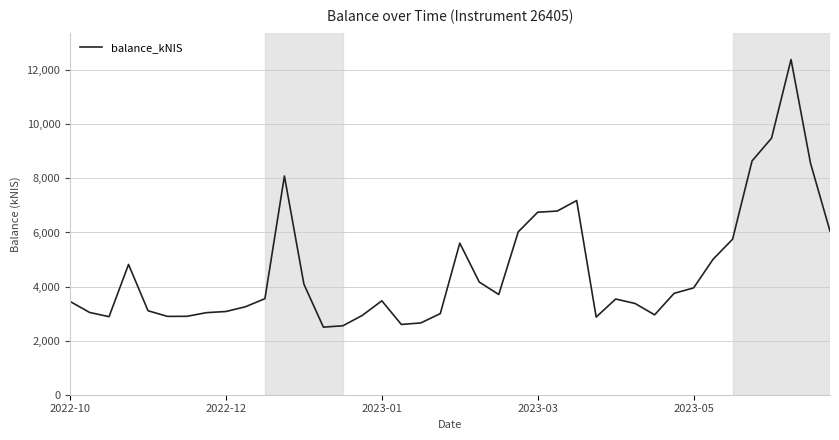

How many lines are shown in the chart?

1